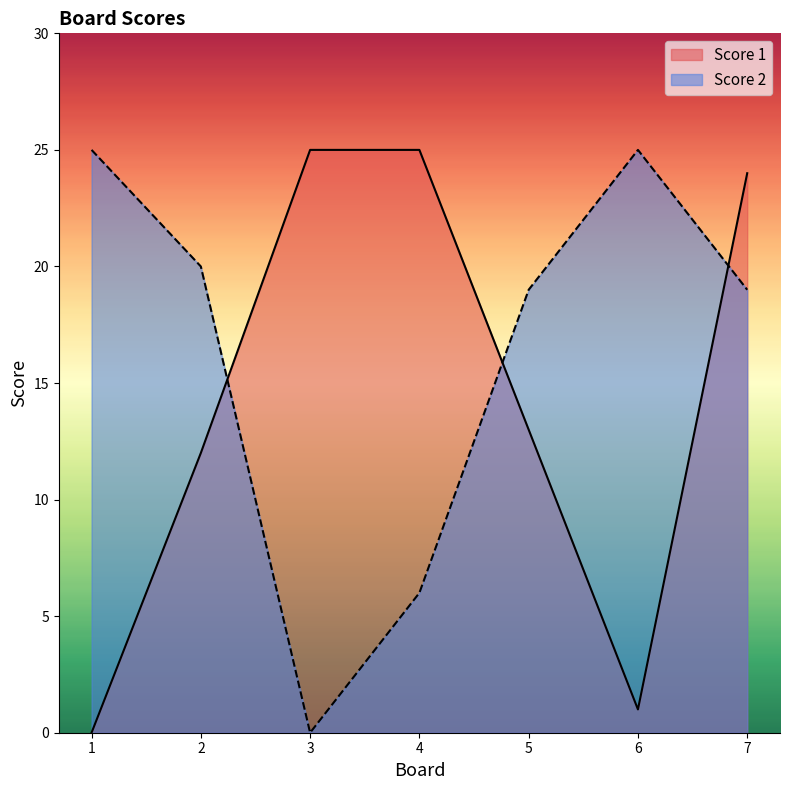

Rank the series by their average value, from lowest to highest.

Score 1, Score 2